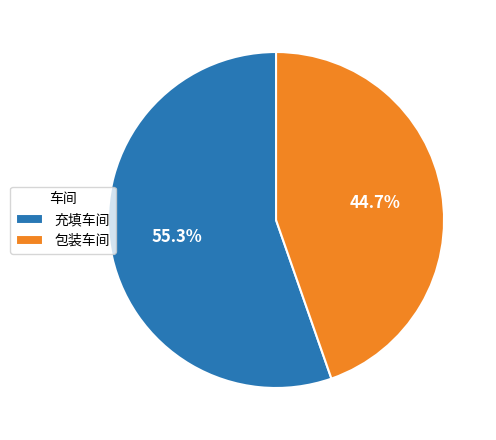

To the nearest percent, what percentage of the pie is 充填车间?

55%